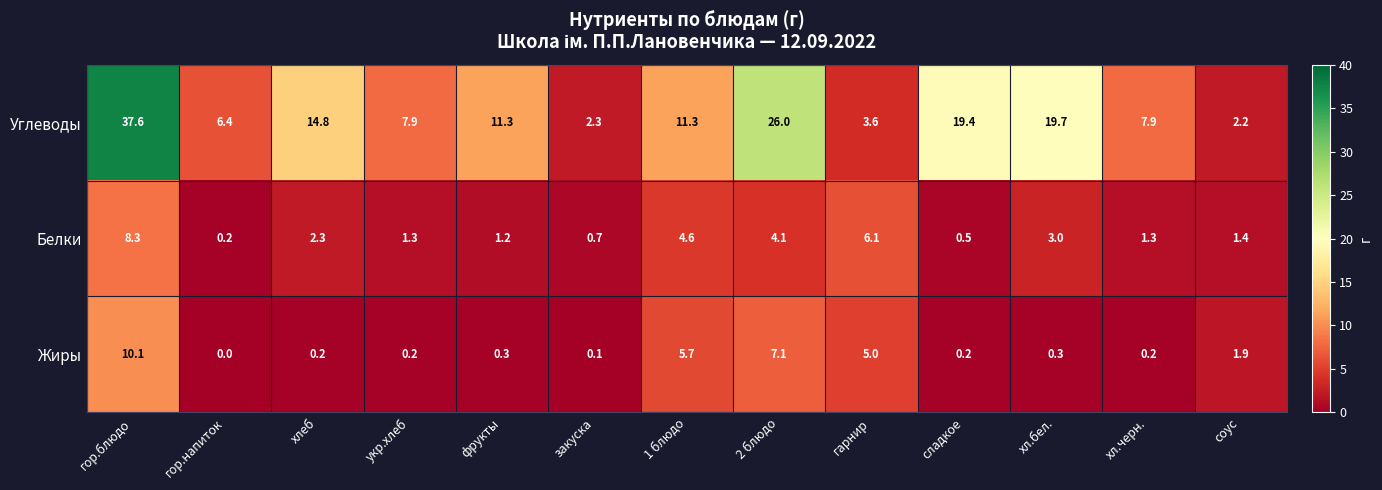

Which series has the largest total across all categories?

Углеводы